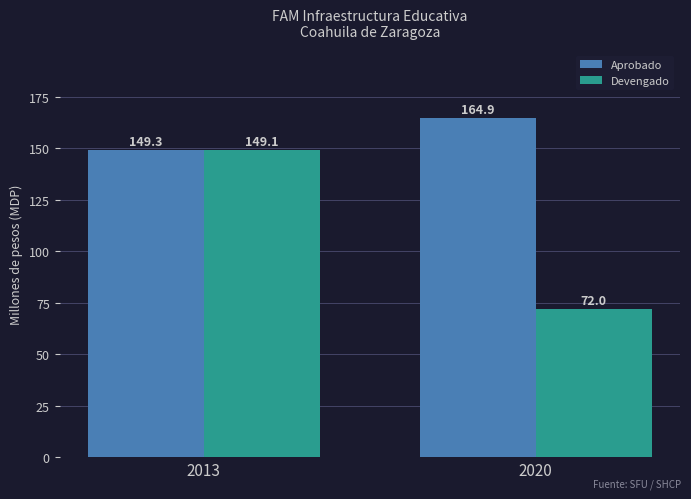

What is the approximate value of Devengado at 2013?

149.1